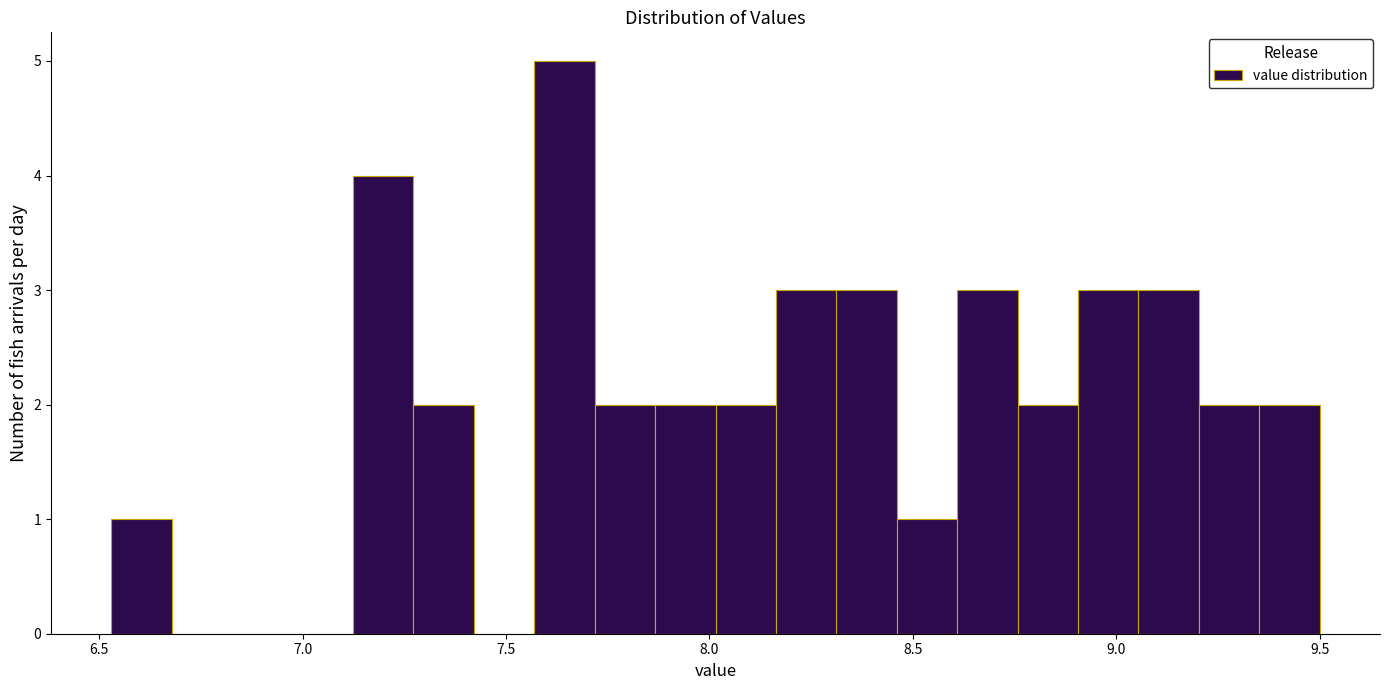

Read against the x-axis, roughly where is the centre of the tallest bar?

7.65